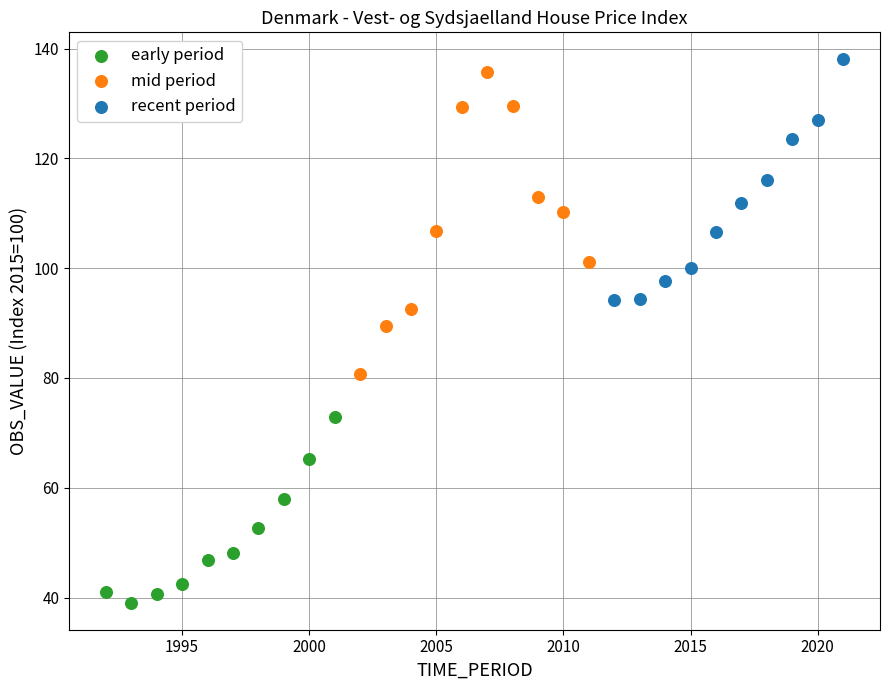

Which series contains the lowest Y value?

early period